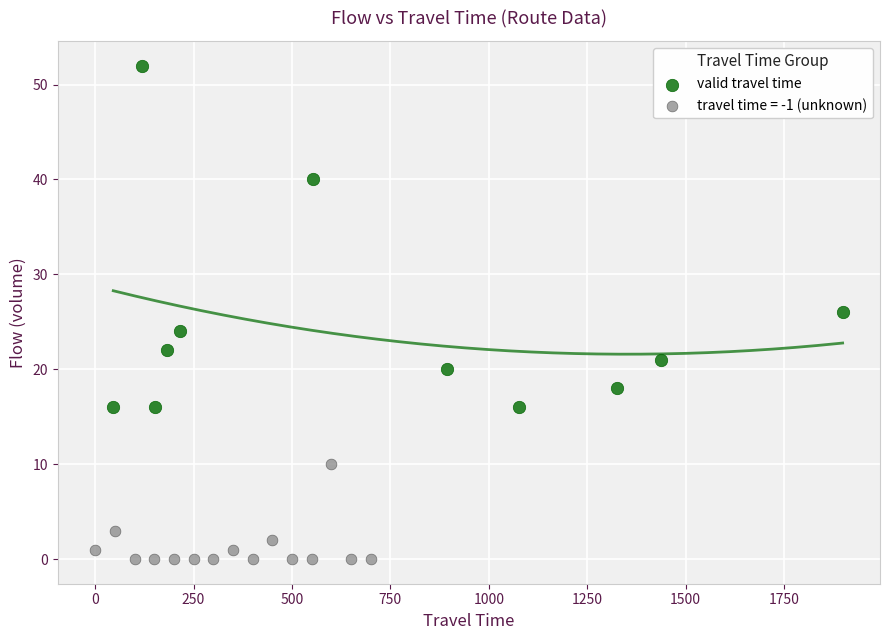

Which series contains the lowest Y value?

travel time = -1 (unknown)